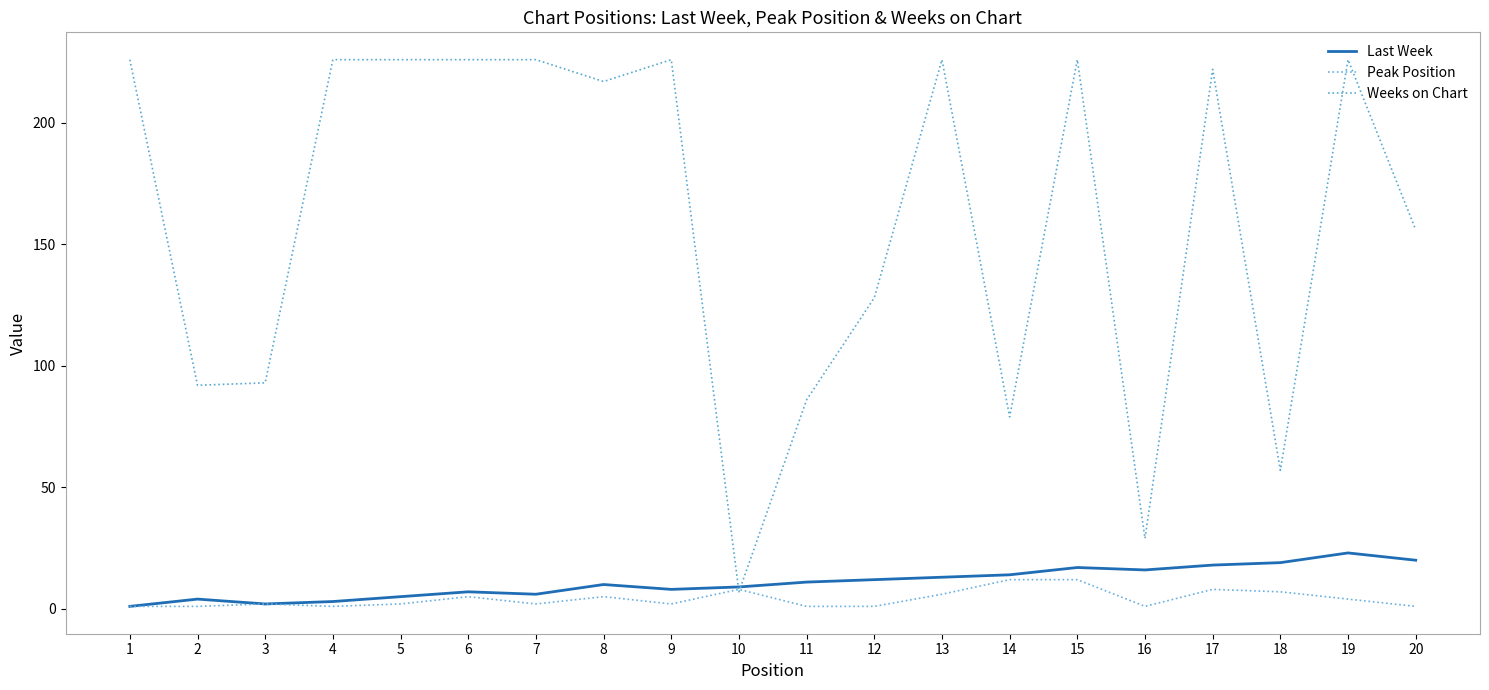

At which category does Weeks on Chart reach its first local peak?

9